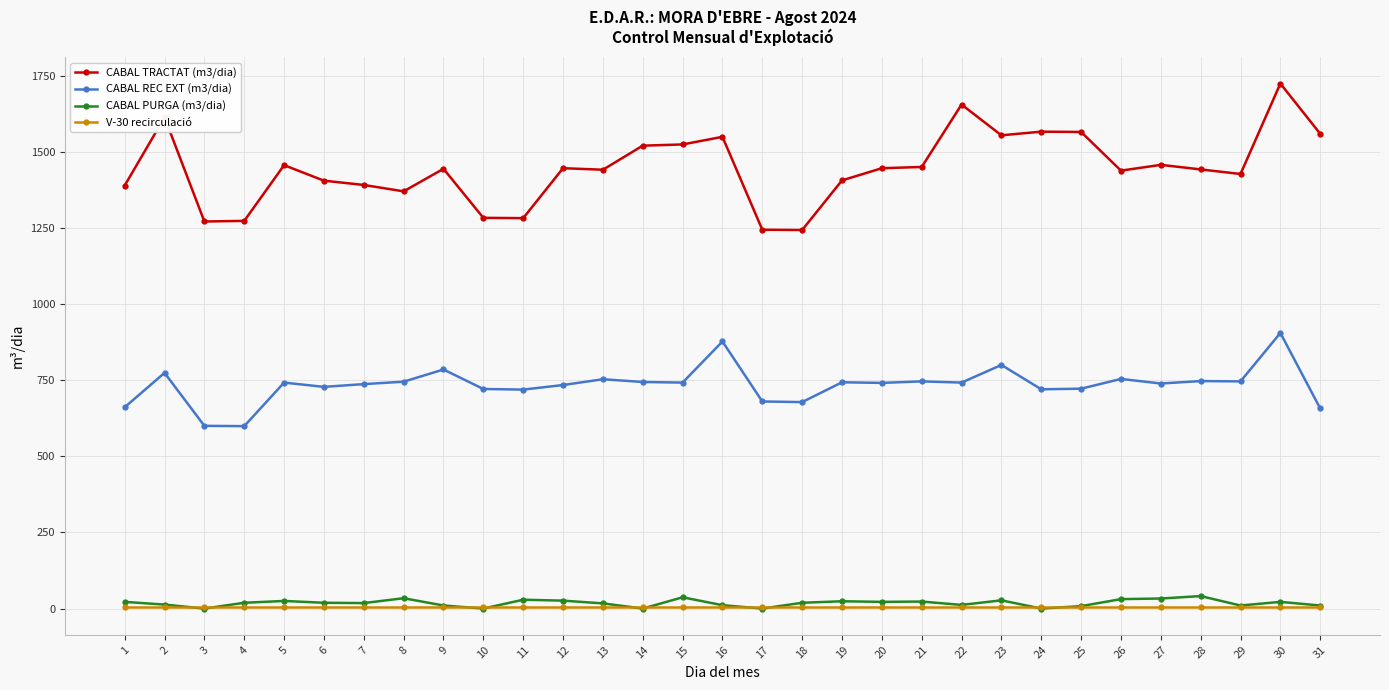

Which series has the widest spread of values?

CABAL TRACTAT (m3/dia)